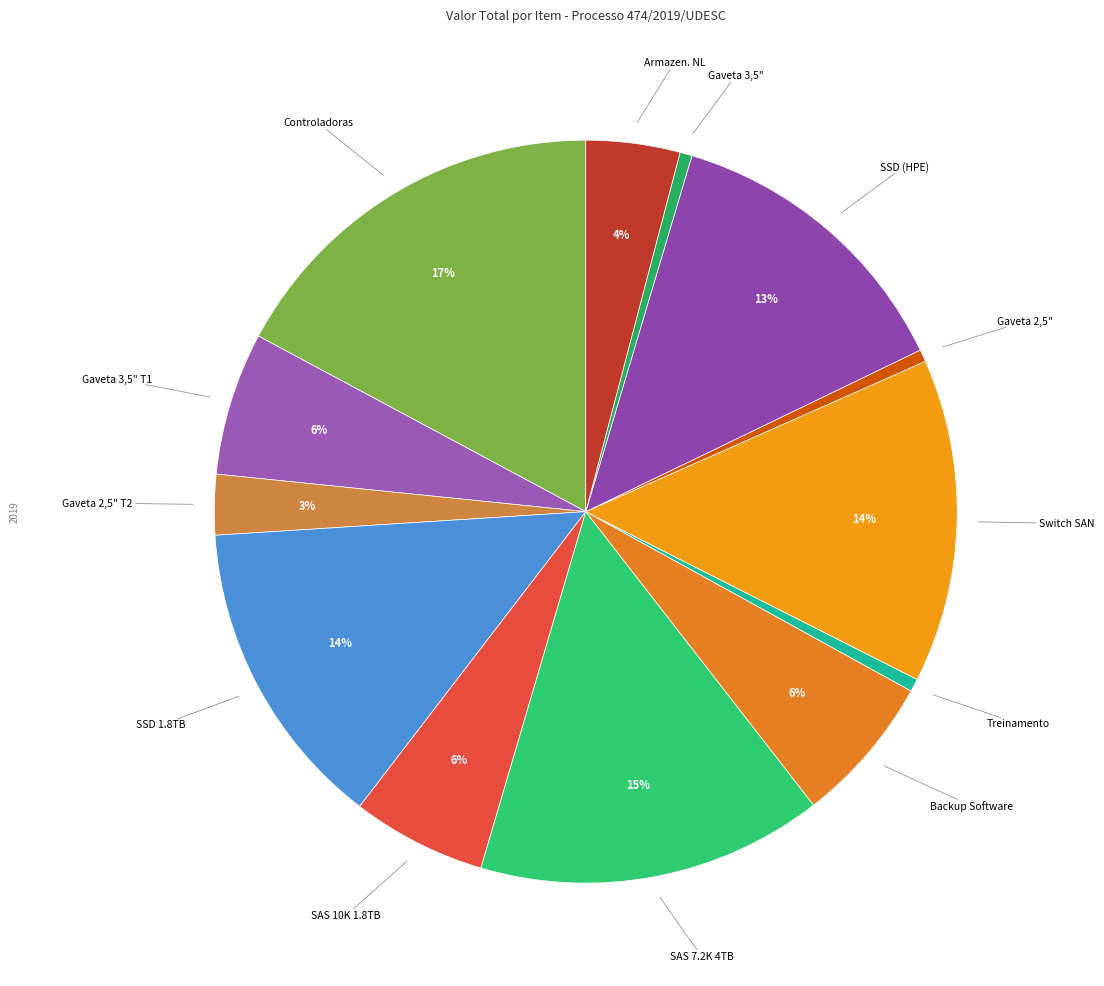

To the nearest percent, what portion does Controladoras represent?

17%